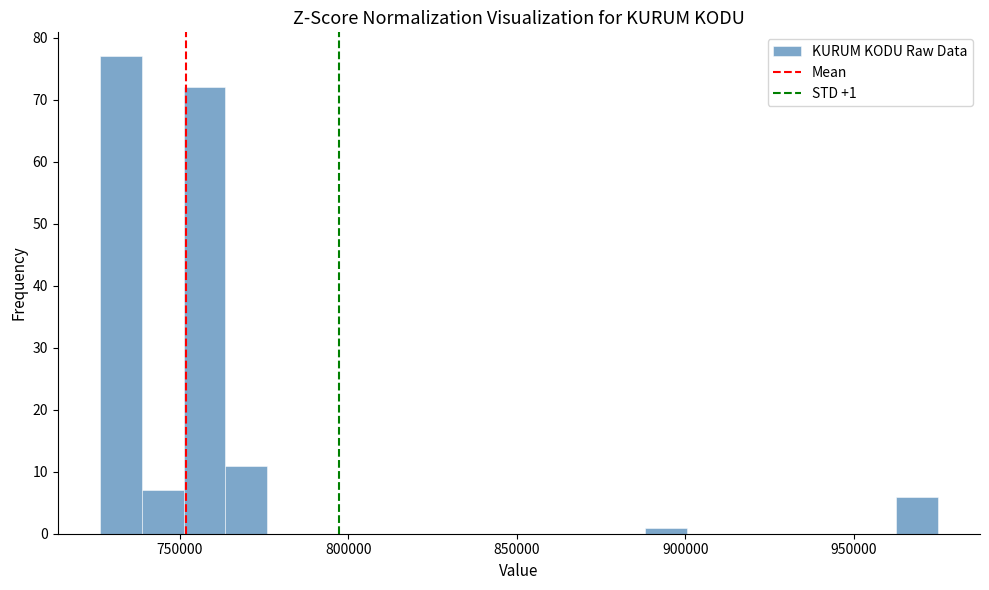

Read against the x-axis, roughly where is the centre of the tallest bar?

730000